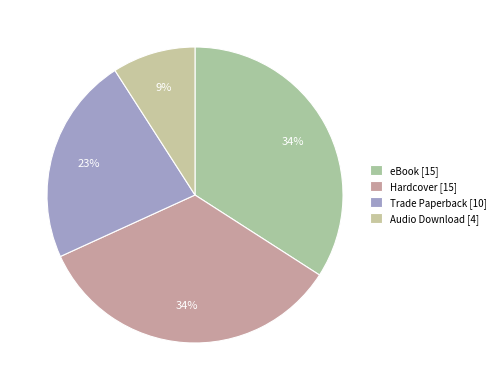

To the nearest percent, what is the average slice percentage?

25%